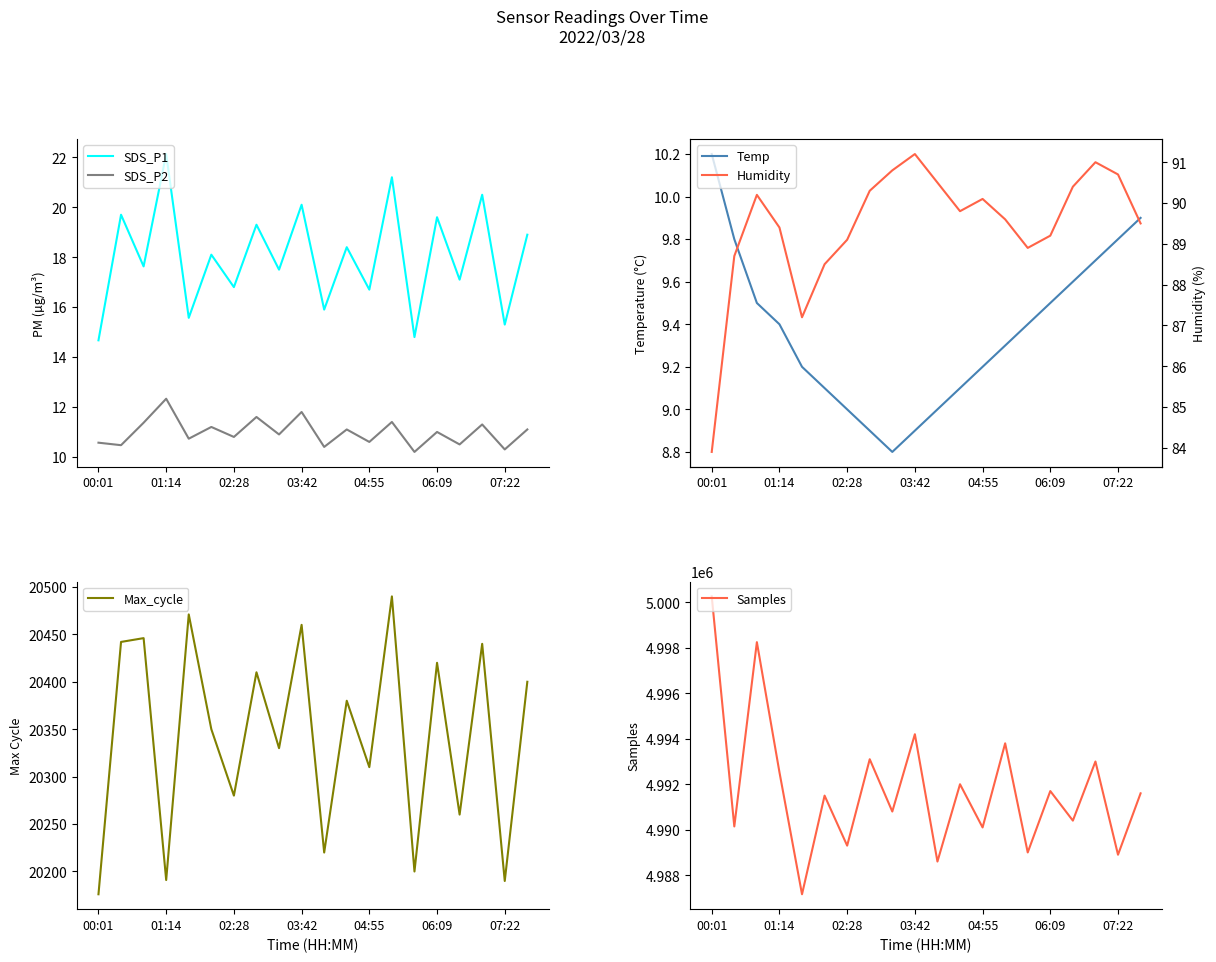

True or false: SDS_P1 and Samples cross at least once.

False